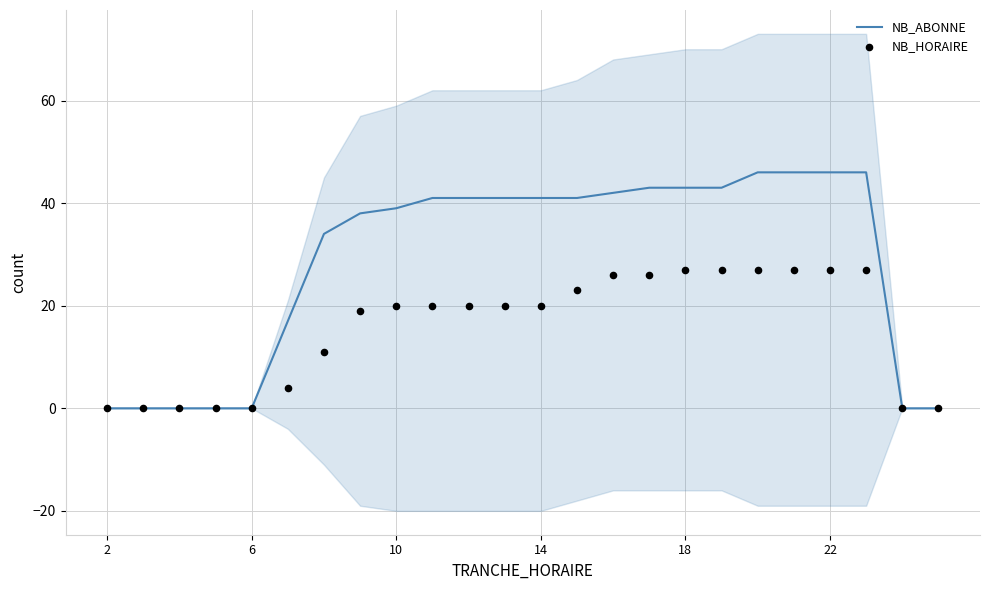

Which series contains the highest Y value?

NB_ABONNE